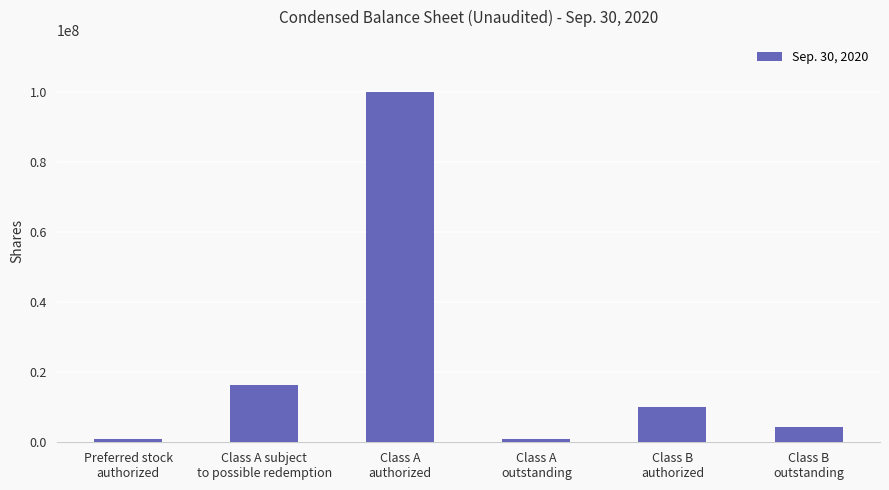

What is the average value?

22093750